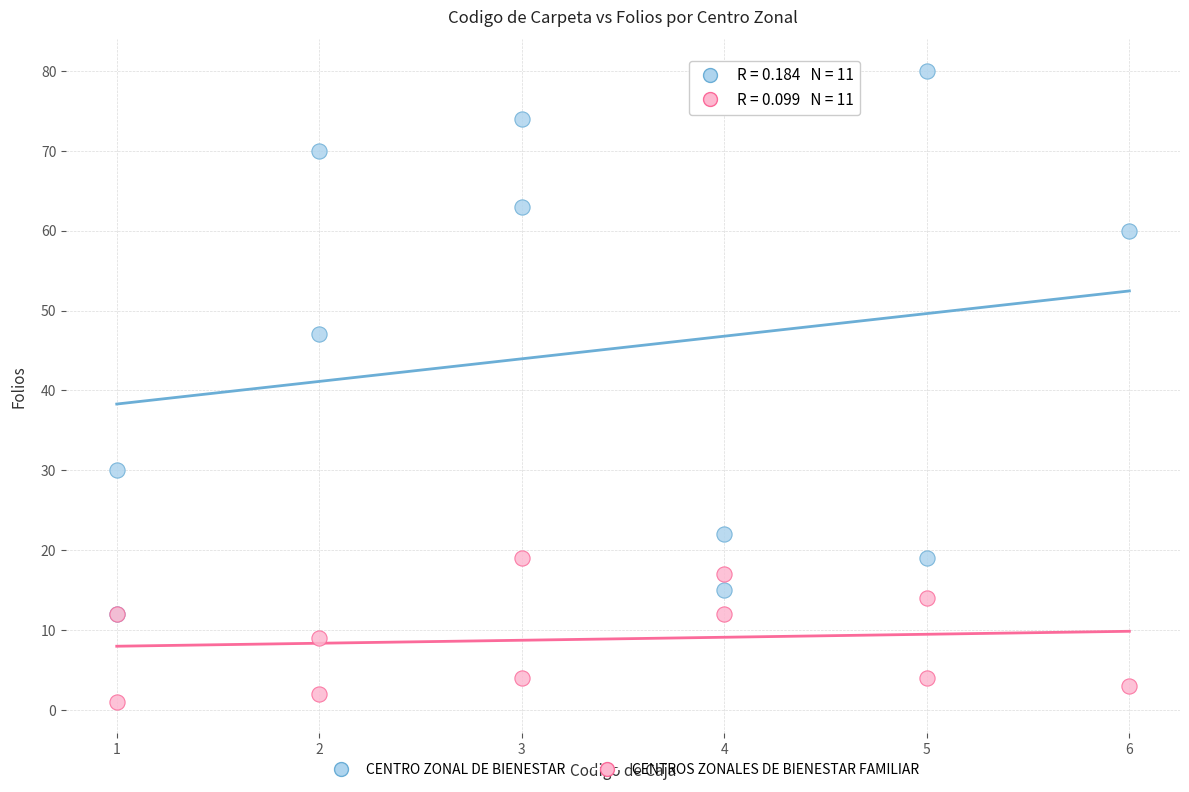

Which series has the largest Y range (max minus min)?

CENTRO ZONAL DE BIENESTAR